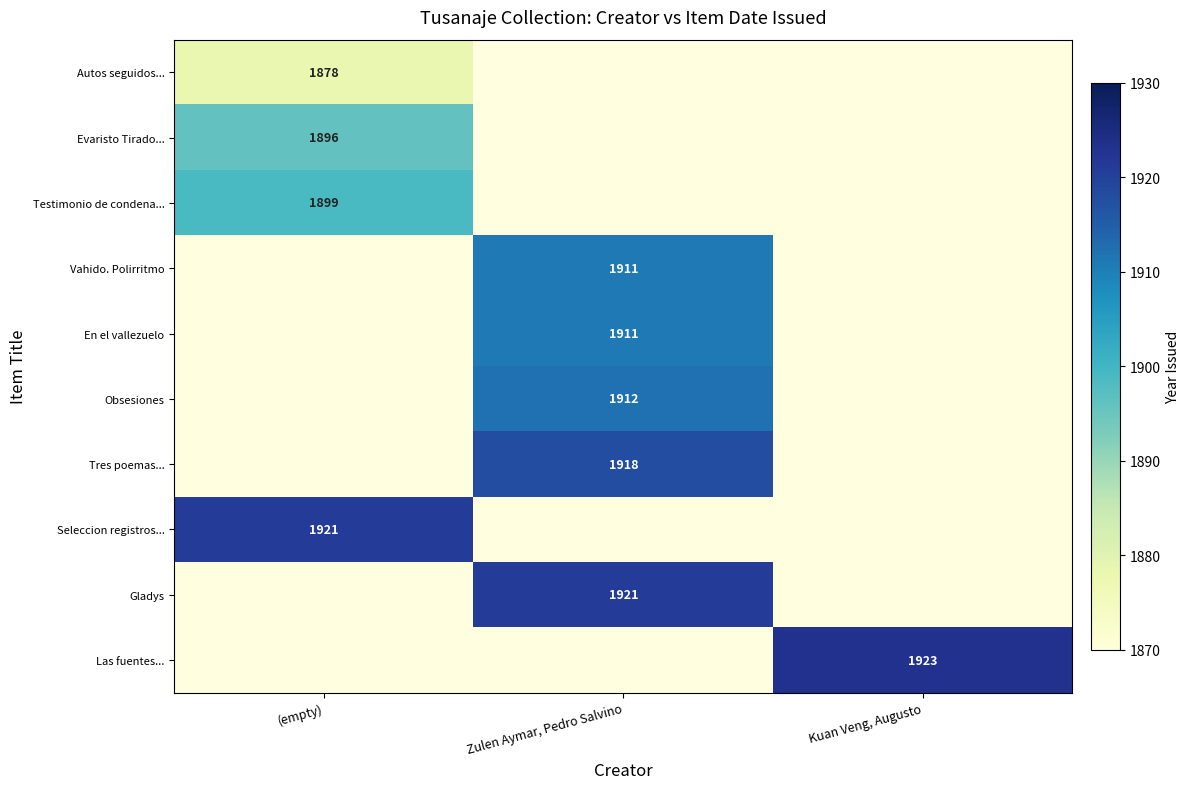

True or false: Testimonio de condena... has a value of 3016 at (empty).

False